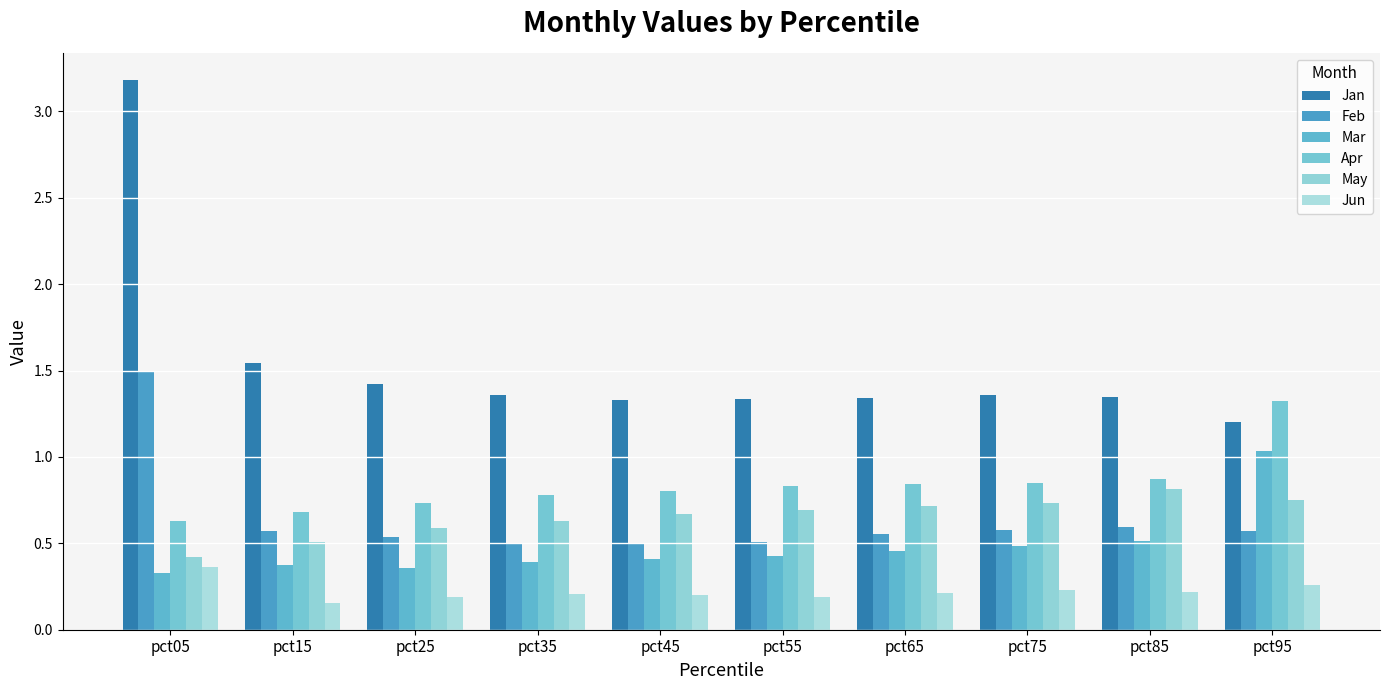

Between pct75 and pct35, which is larger?

pct75